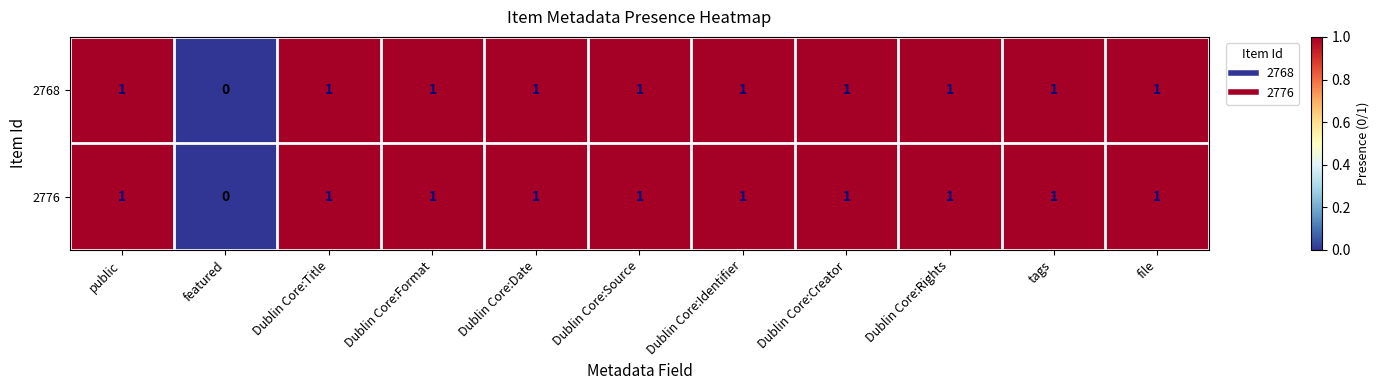

True or false: 2776 has a value of 1 at file.

True